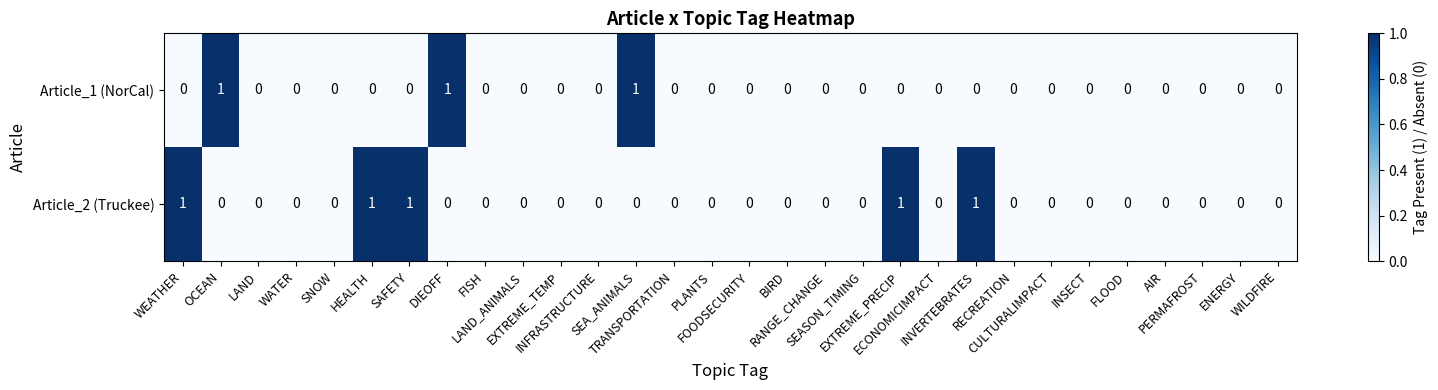

Which series has the largest total across all categories?

Article_2 (Truckee)